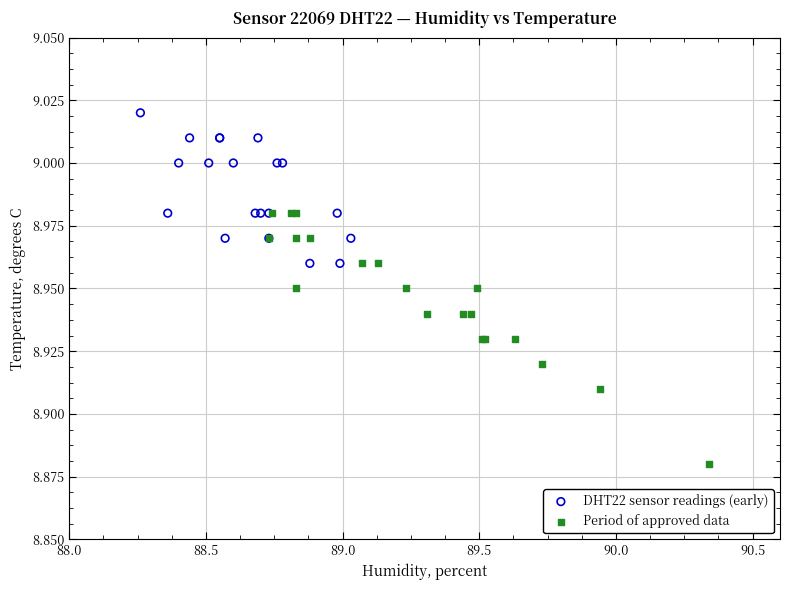

Which series contains the highest Y value?

DHT22 sensor readings (early)